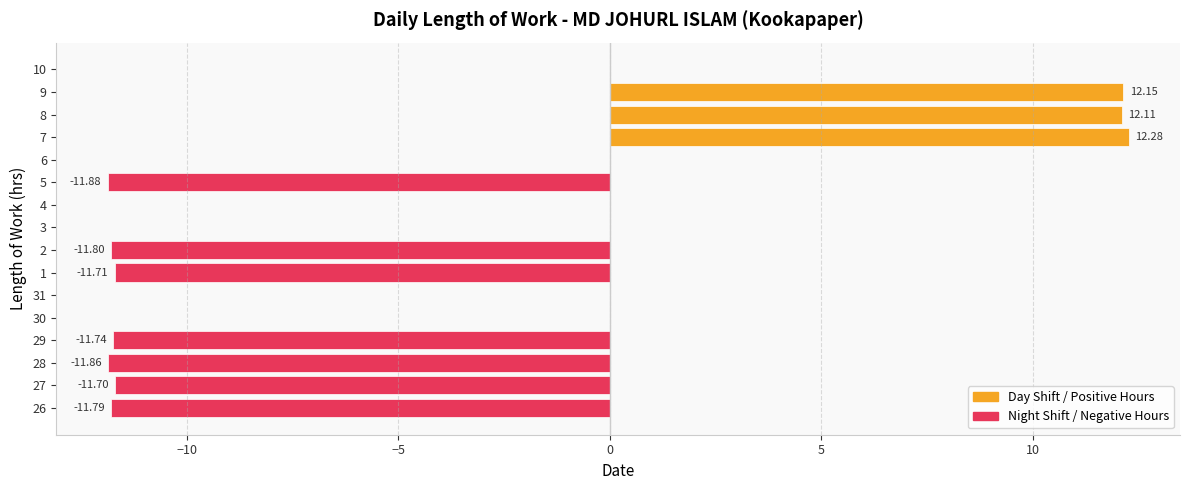

How many series are shown in this chart?

1